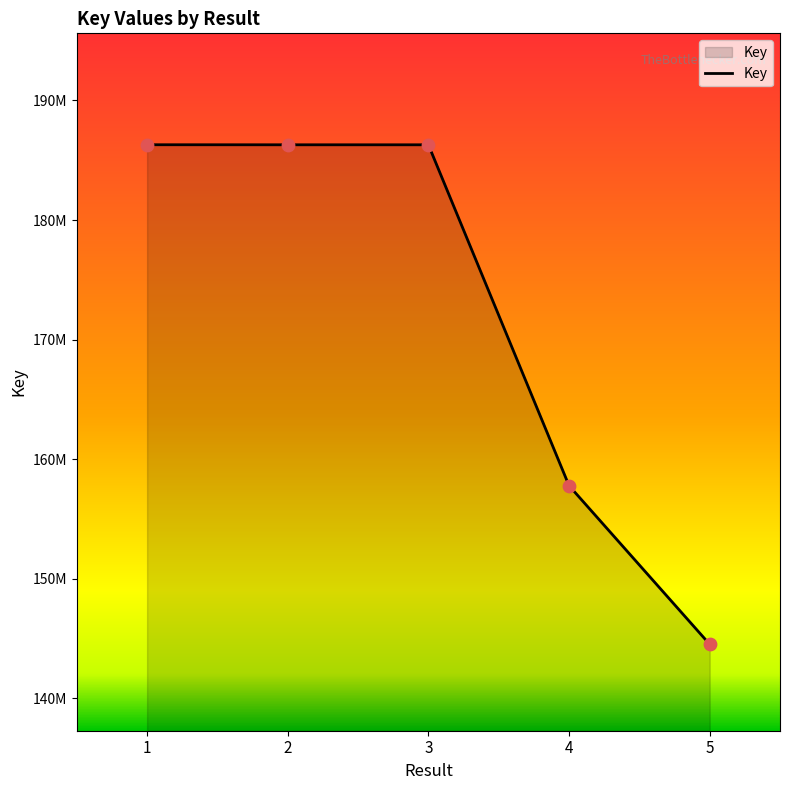

What is the change in value from 1 to 4?

-28505241